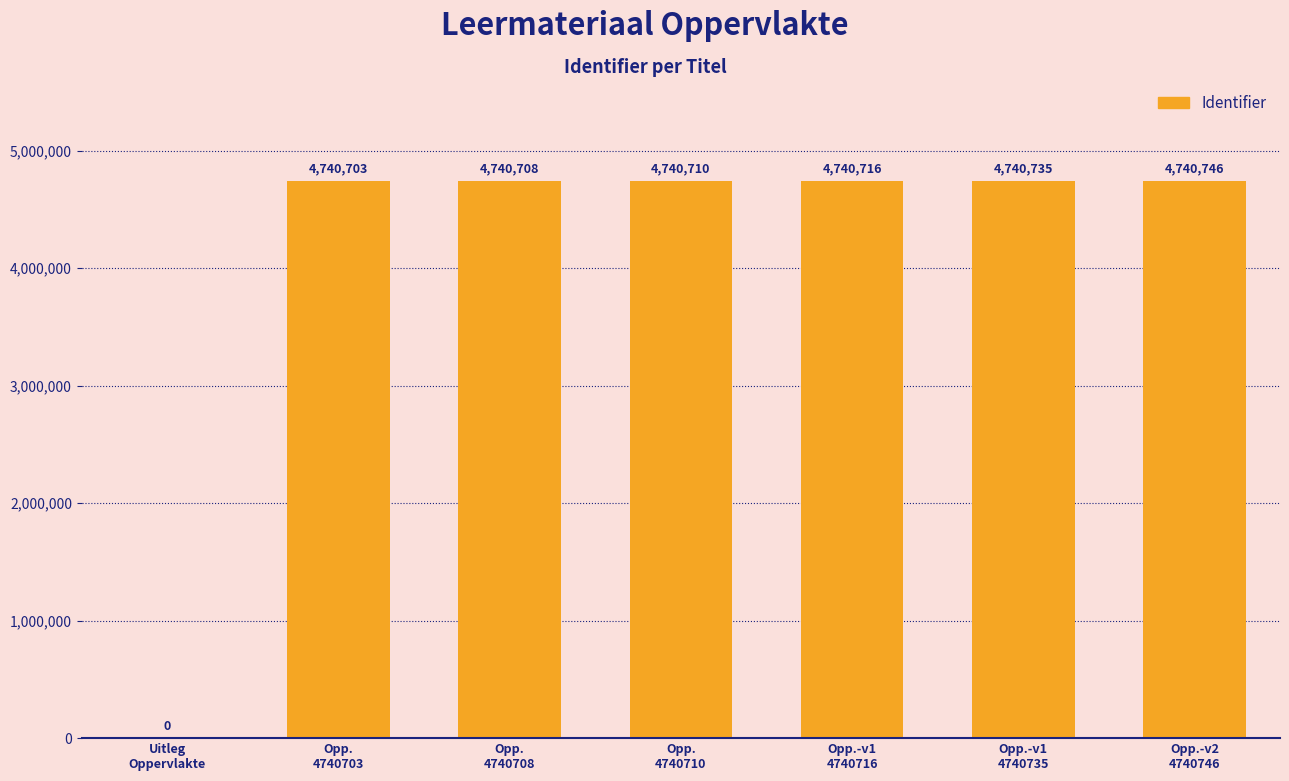

Where is the data nearest to the value 2370373?

Opp.
4740703